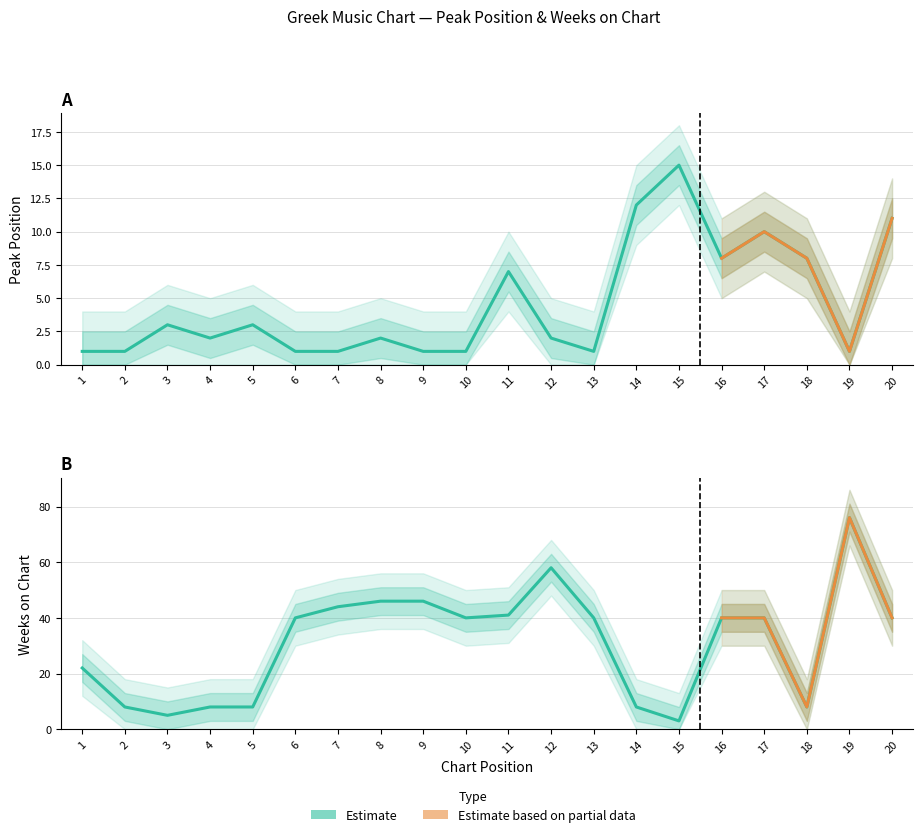

What is the maximum value shown in the chart?

76